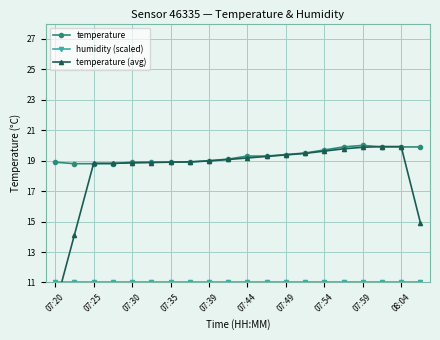

True or false: humidity (scaled) has more than 1 interior local peaks.

False